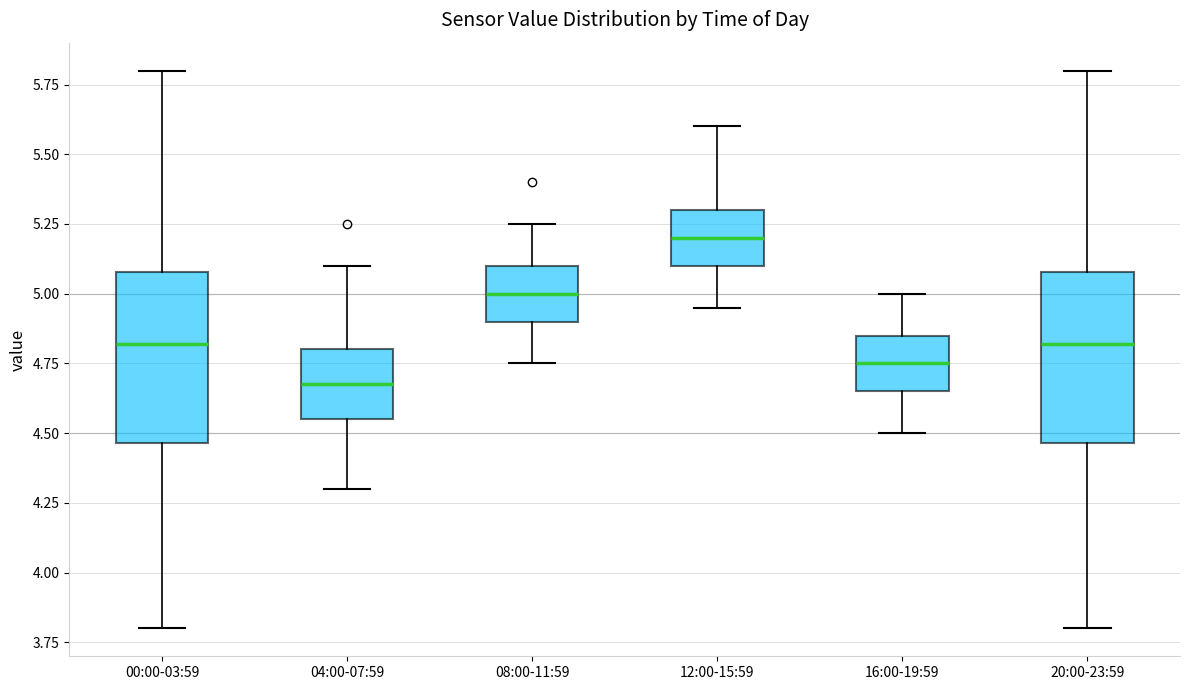

Reading left to right, read every box against the y-axis: the position of its median line, the range the box covers, and the ends of its whiskers. The values are not printed on the chart, so give them approximately, as read against the axis.

00:00-03:59: median 4.80, box 4.45 to 5.10, whiskers 3.80 to 5.80
04:00-07:59: median 4.70, box 4.55 to 4.80, whiskers 4.30 to 5.10
08:00-11:59: median 5.00, box 4.90 to 5.10, whiskers 4.75 to 5.25
12:00-15:59: median 5.20, box 5.10 to 5.30, whiskers 4.95 to 5.60
16:00-19:59: median 4.75, box 4.65 to 4.85, whiskers 4.50 to 5.00
20:00-23:59: median 4.80, box 4.45 to 5.10, whiskers 3.80 to 5.80